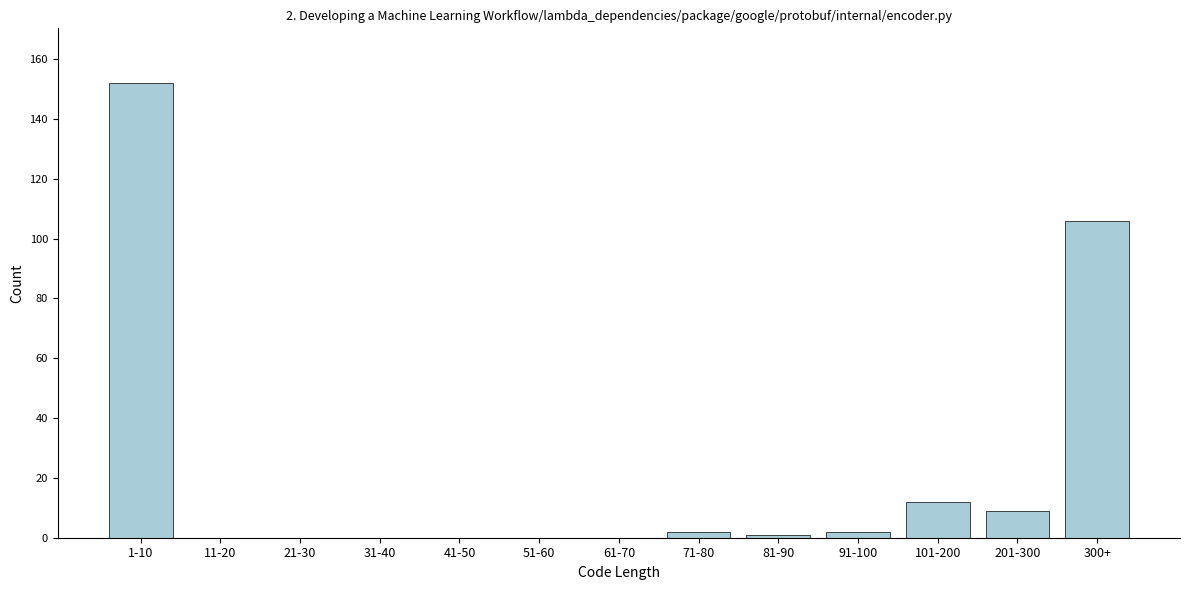

Reading right to left, transcribe all the data shown in this chart.

300+=106	201-300=9	101-200=12	91-100=2	81-90=1	71-80=2	61-70=0	51-60=0	41-50=0	31-40=0	21-30=0	11-20=0	1-10=152